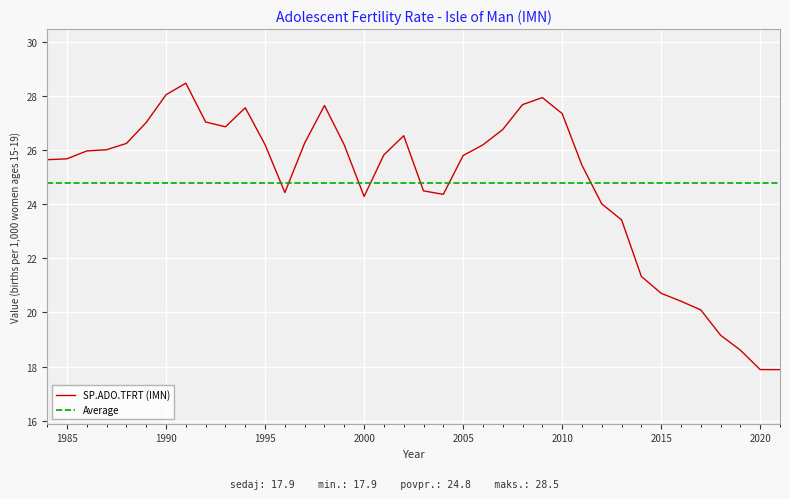

List the series in order of their peak value, highest first.

SP.ADO.TFRT (IMN), Average